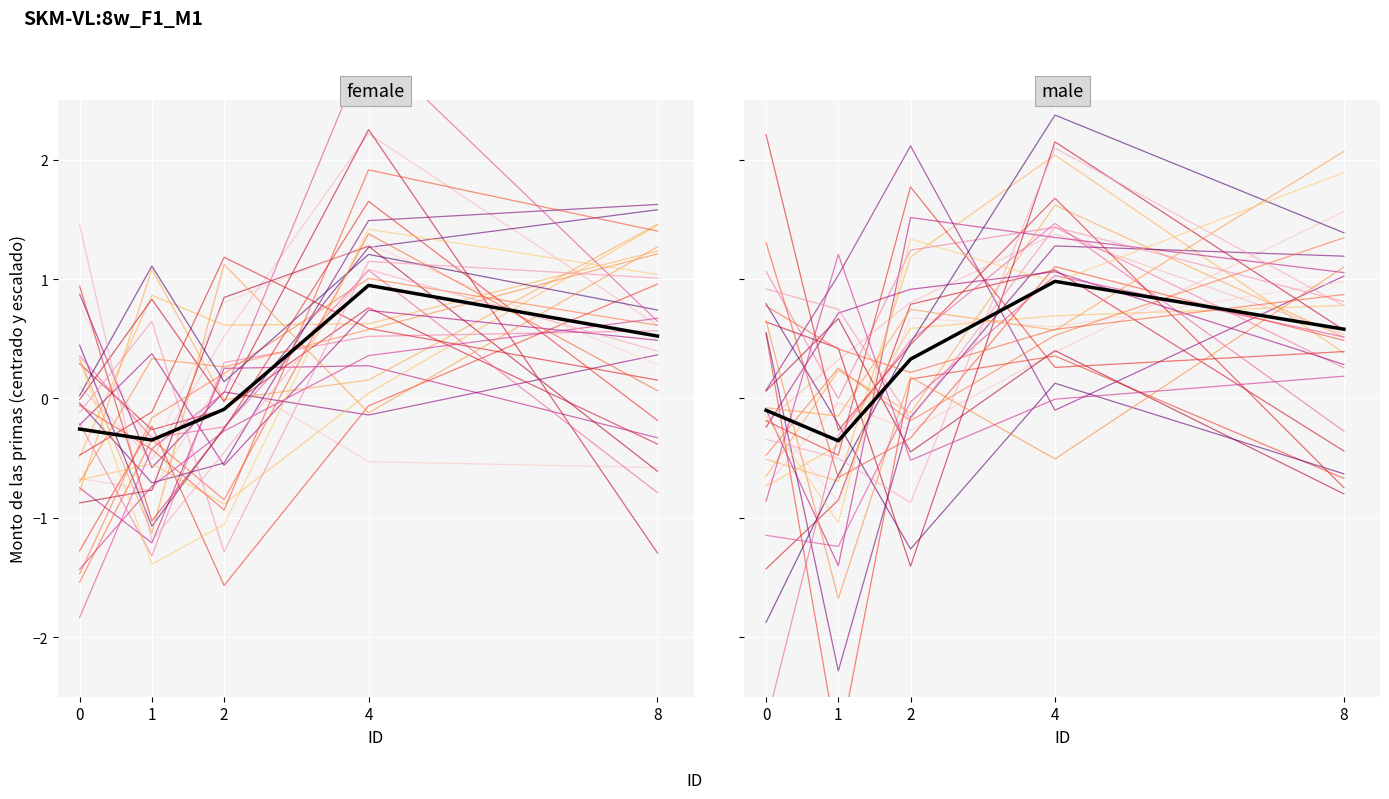

True or false: ID 1 has more than 0 interior local peaks.

True